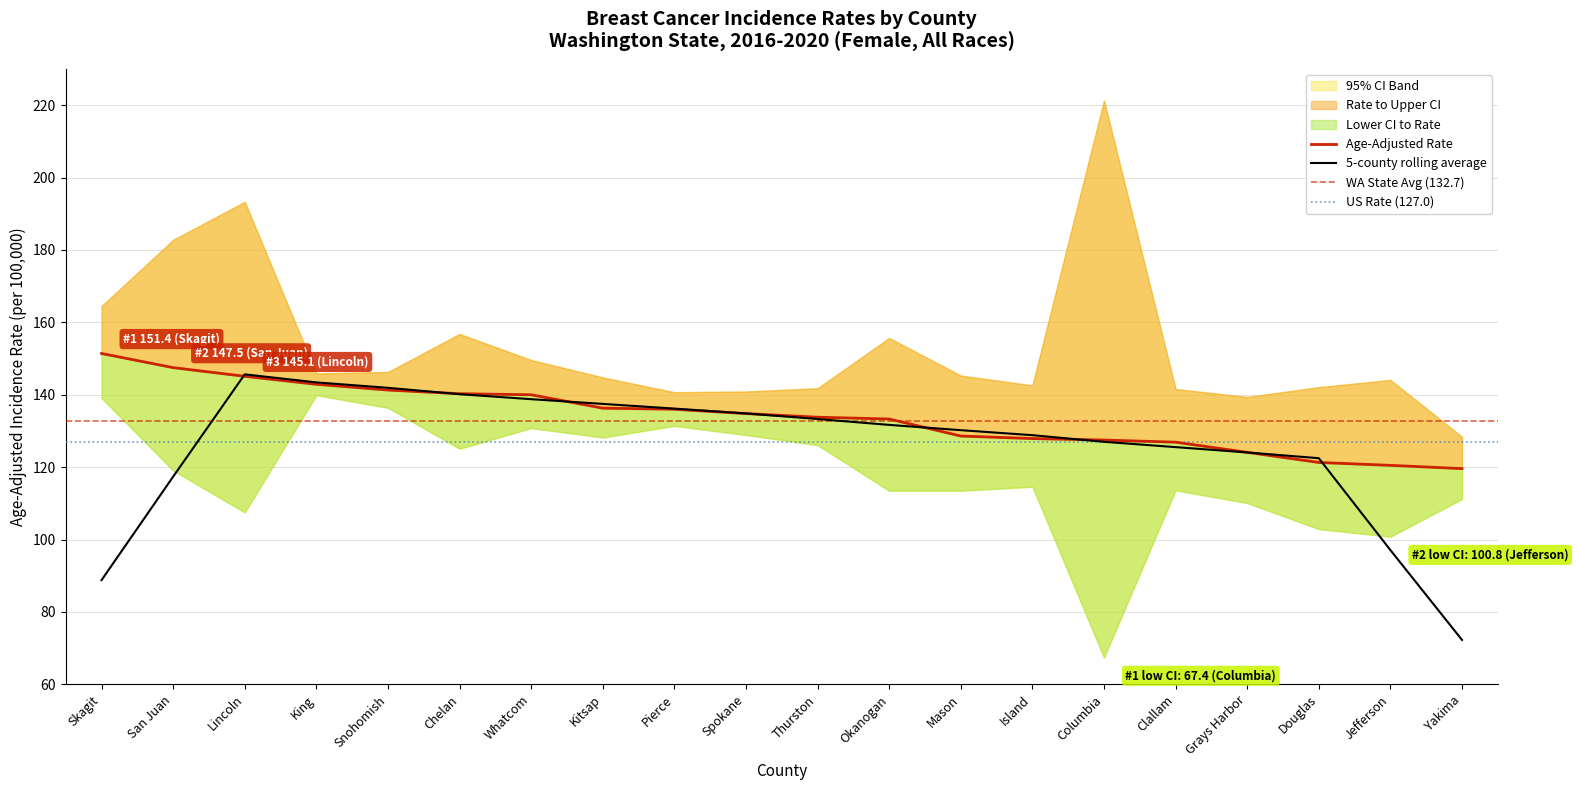

At which label is Upper 95% CI closest to 174?

San Juan